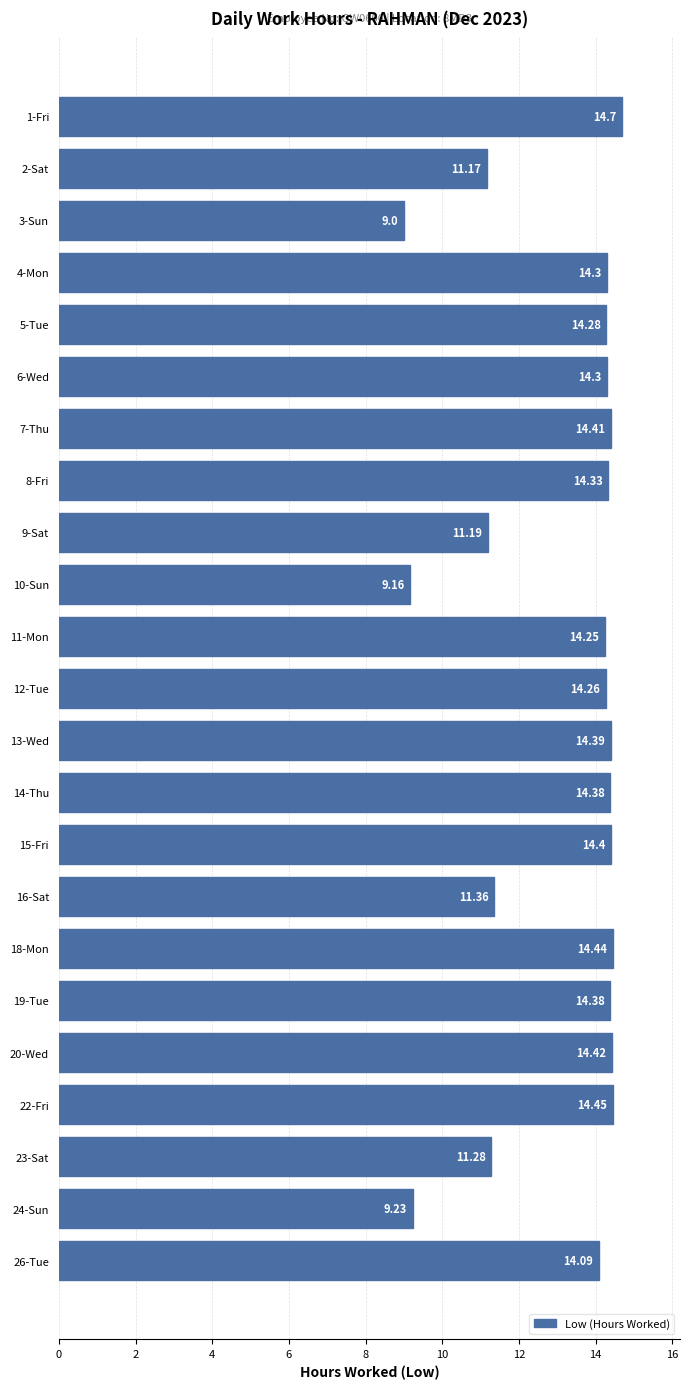

What is the sum of all values?

302.2